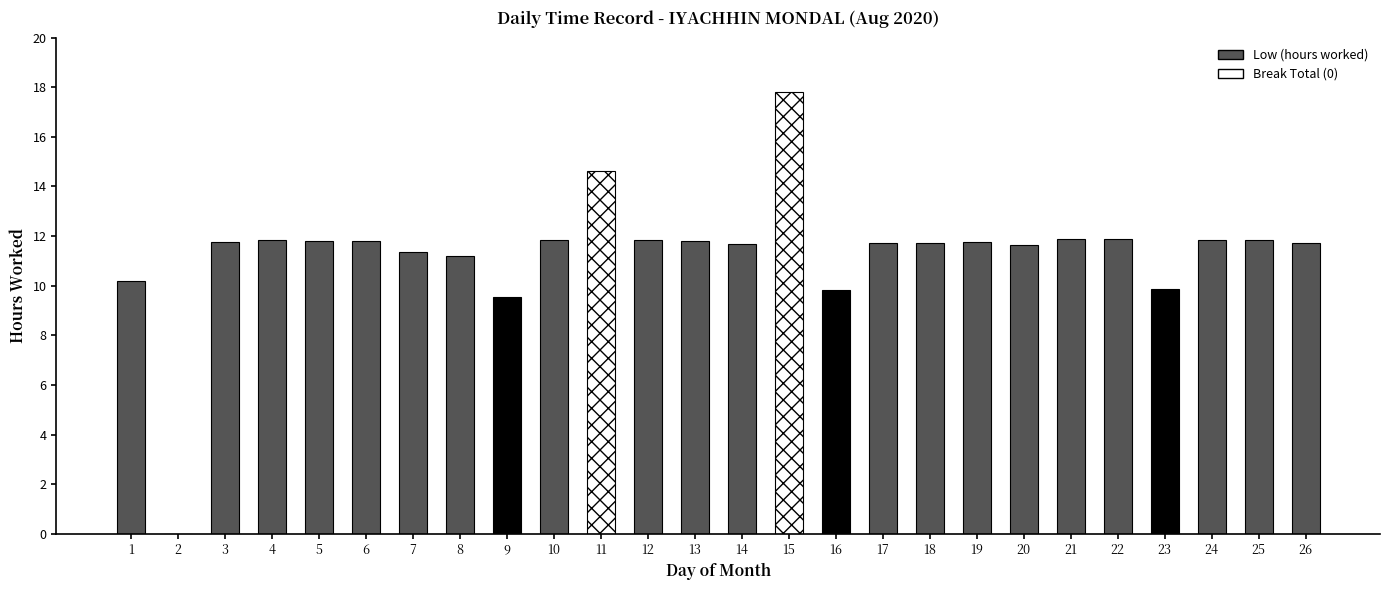

What is the approximate value of Low (hours worked) at 15?

17.8